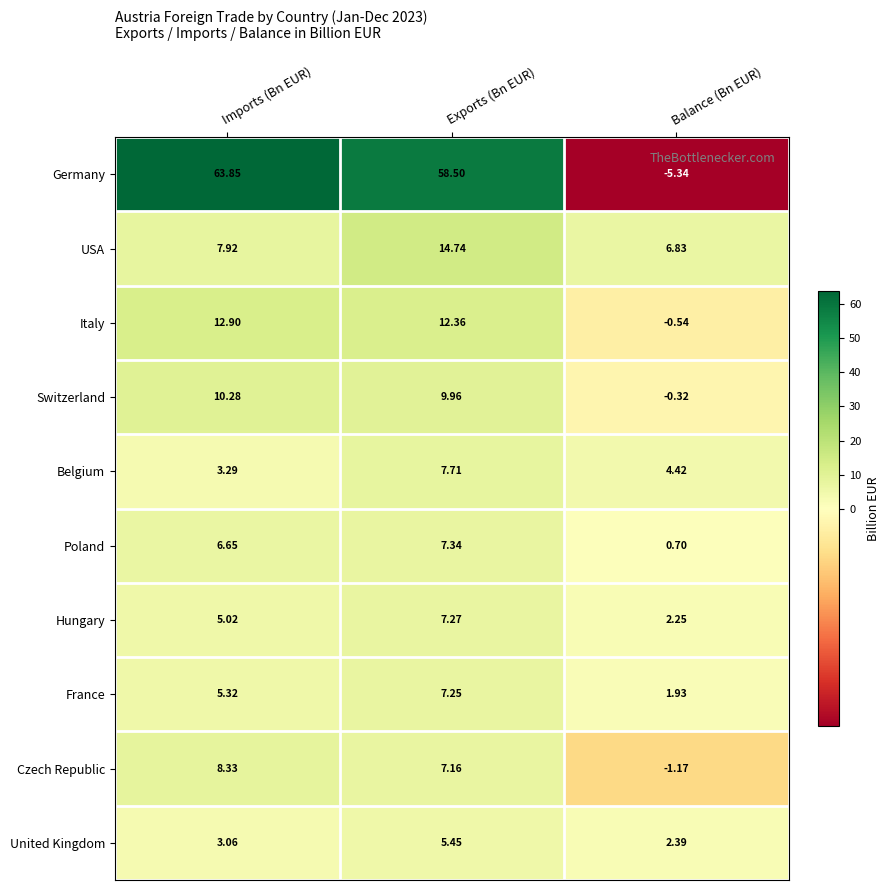

Which series changed the most between Exports (Bn EUR) and Balance (Bn EUR)?

Germany